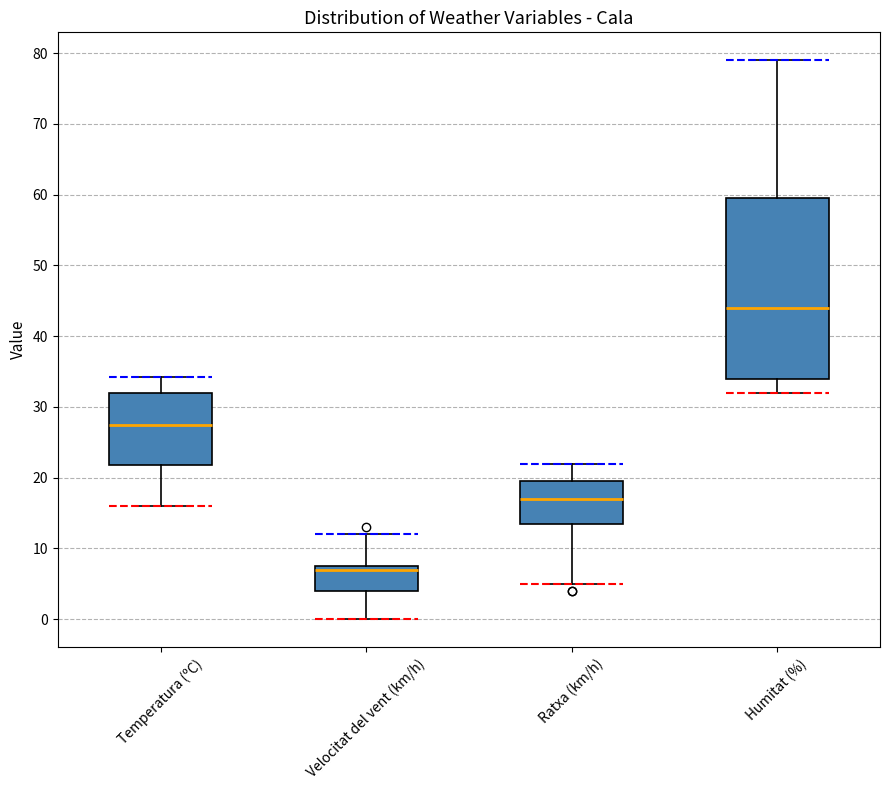

Which box has the lowest median line?

Velocitat del vent (km/h)